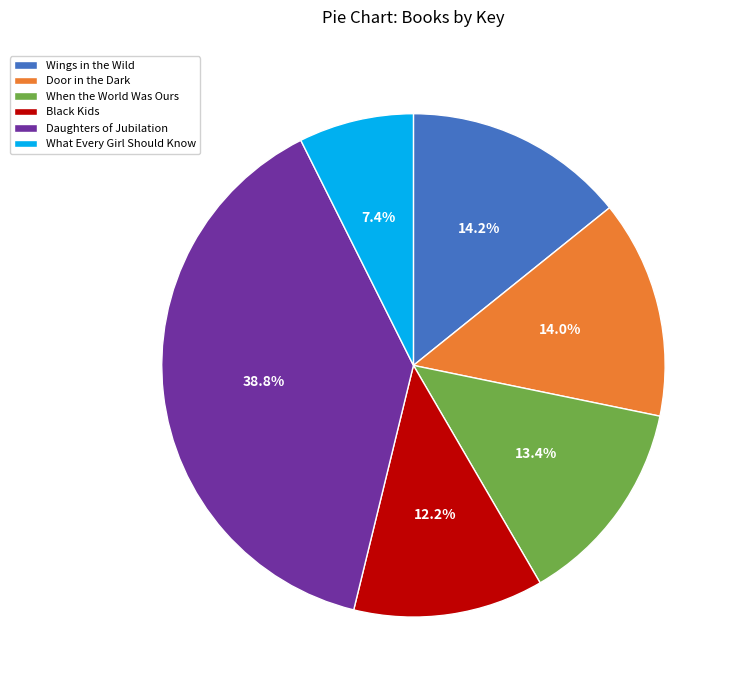

Is there a majority slice in this chart?

No